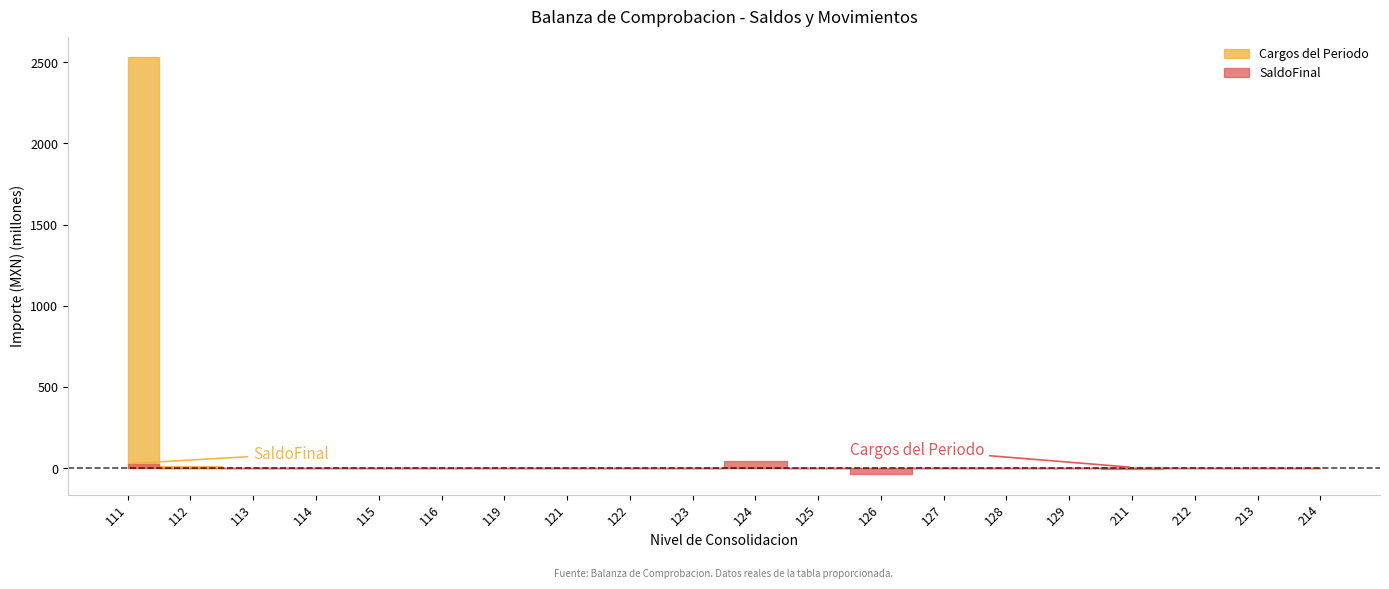

Where is the first local minimum for SaldoFinal?

116